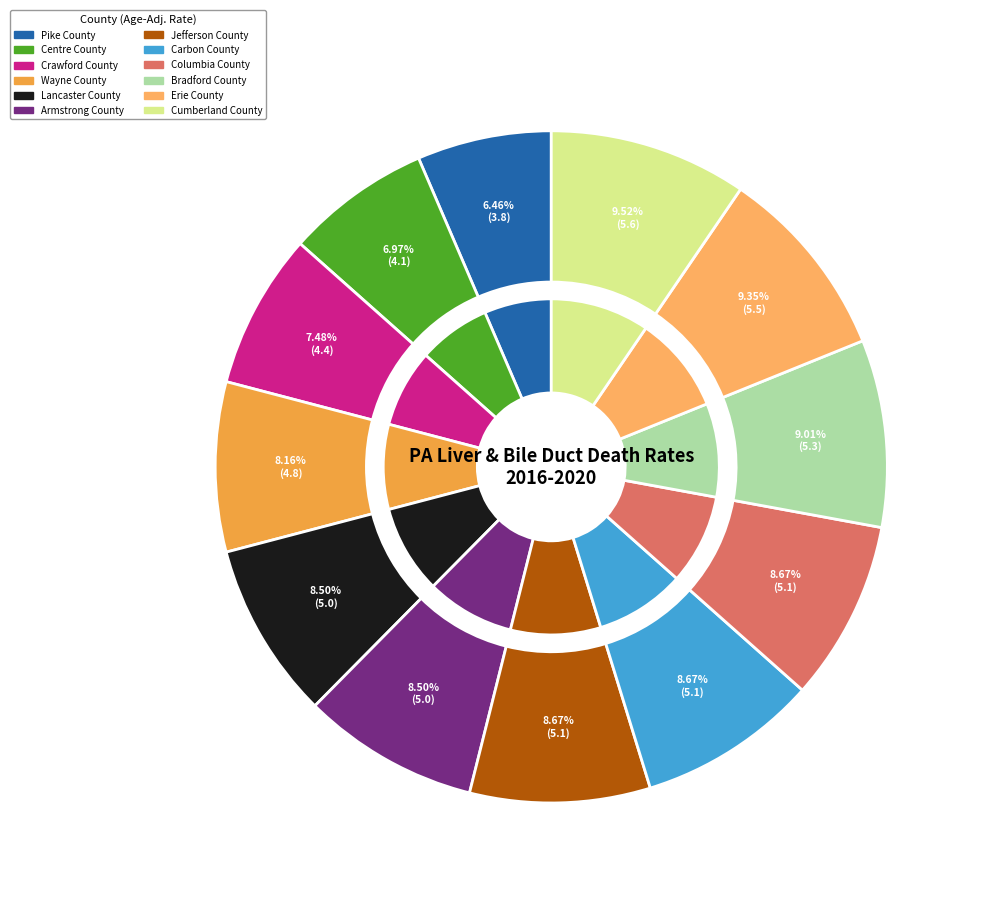

Approximately how many times larger is the value at Pike County compared to Crawford County?

0.9